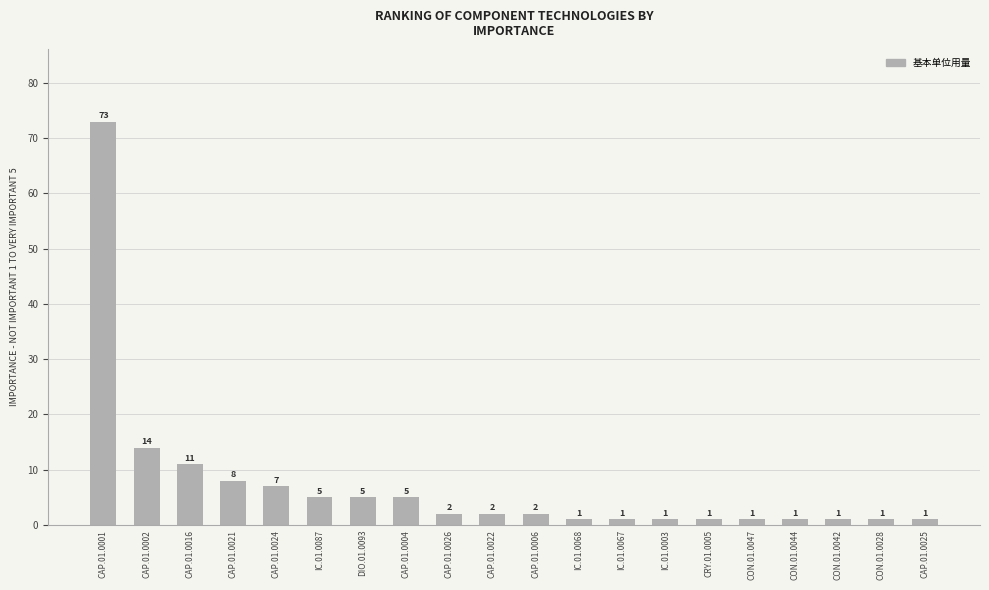

How many data points are less than 2?

9